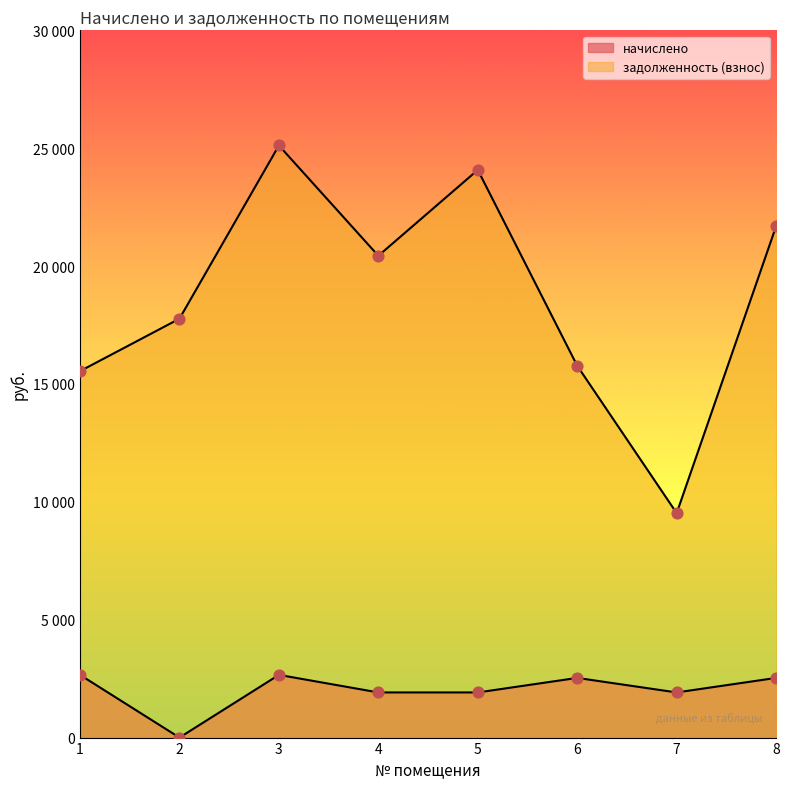

What is the change in value from 3 to 7?

-15595.1